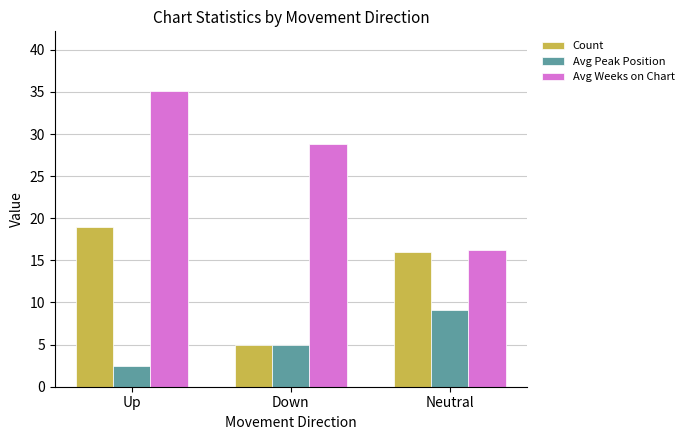

What is the difference between the Avg Peak Position values at Up and Down?

2.6